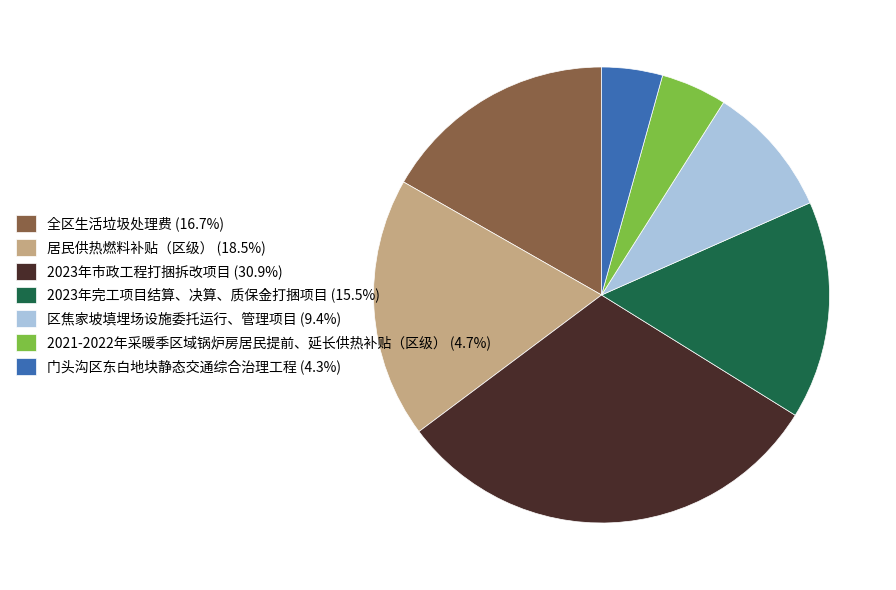

How many slices are in this pie chart?

7